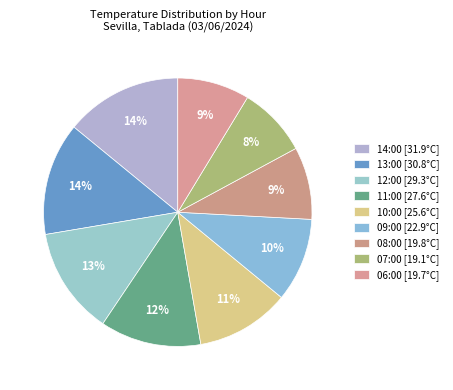

How many slices are in this pie chart?

9